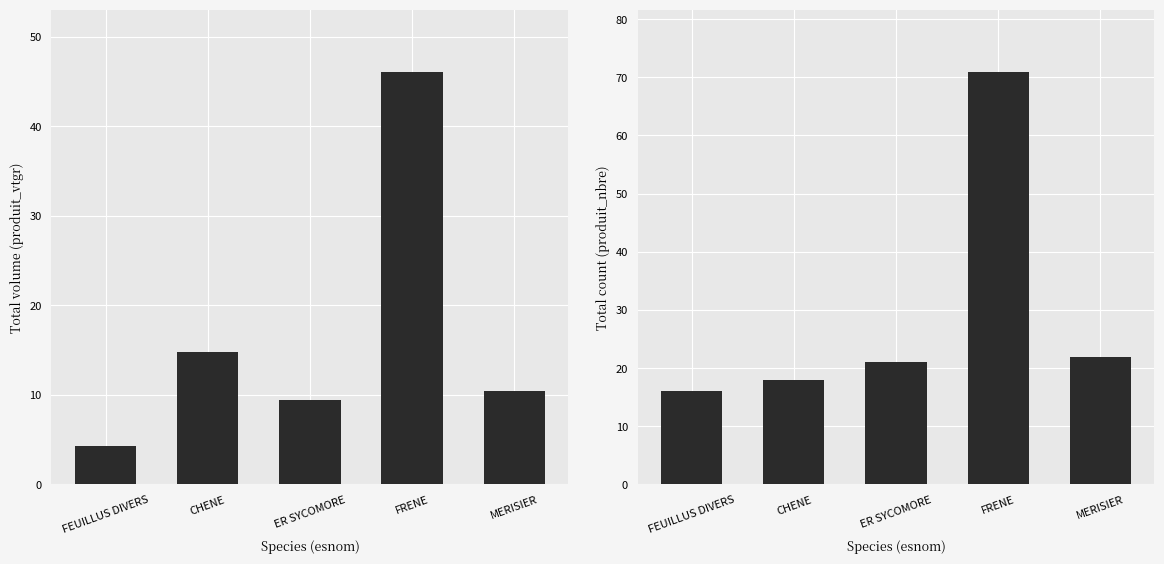

What is the label of the 2nd bar from the left?

CHENE